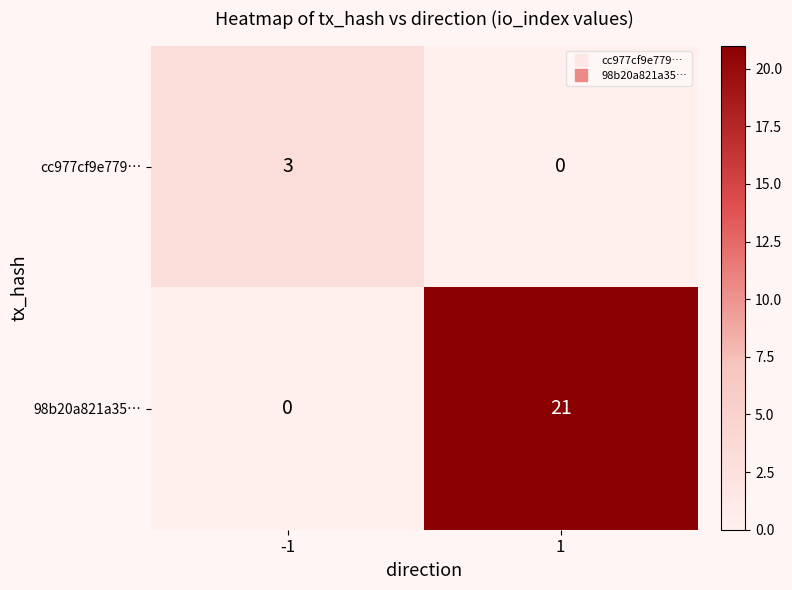

At how many categories does at least one series exceed 12?

1